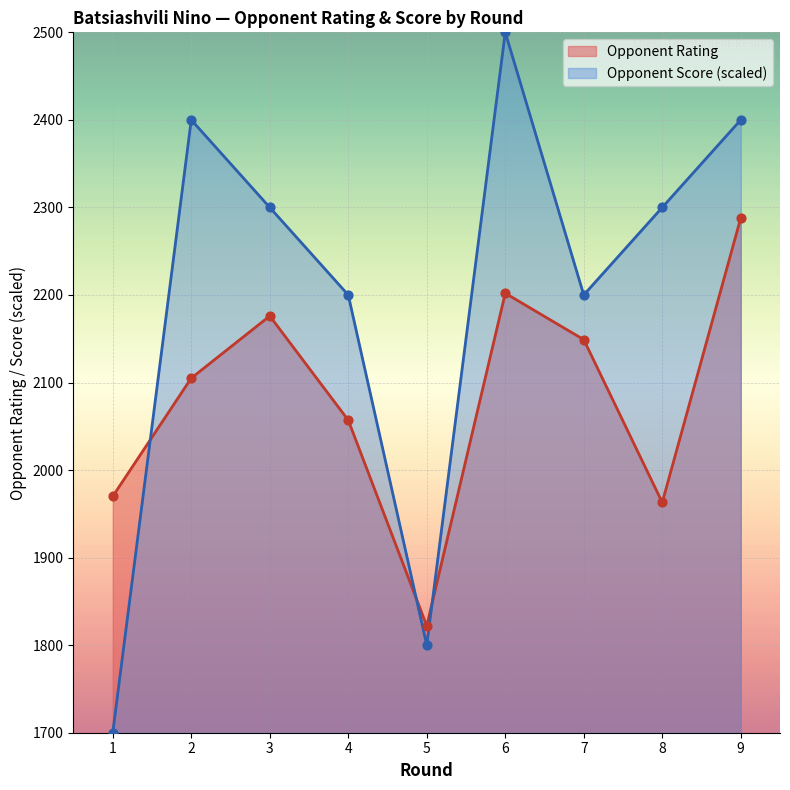

Which series reaches the maximum Y coordinate?

Opponent Score